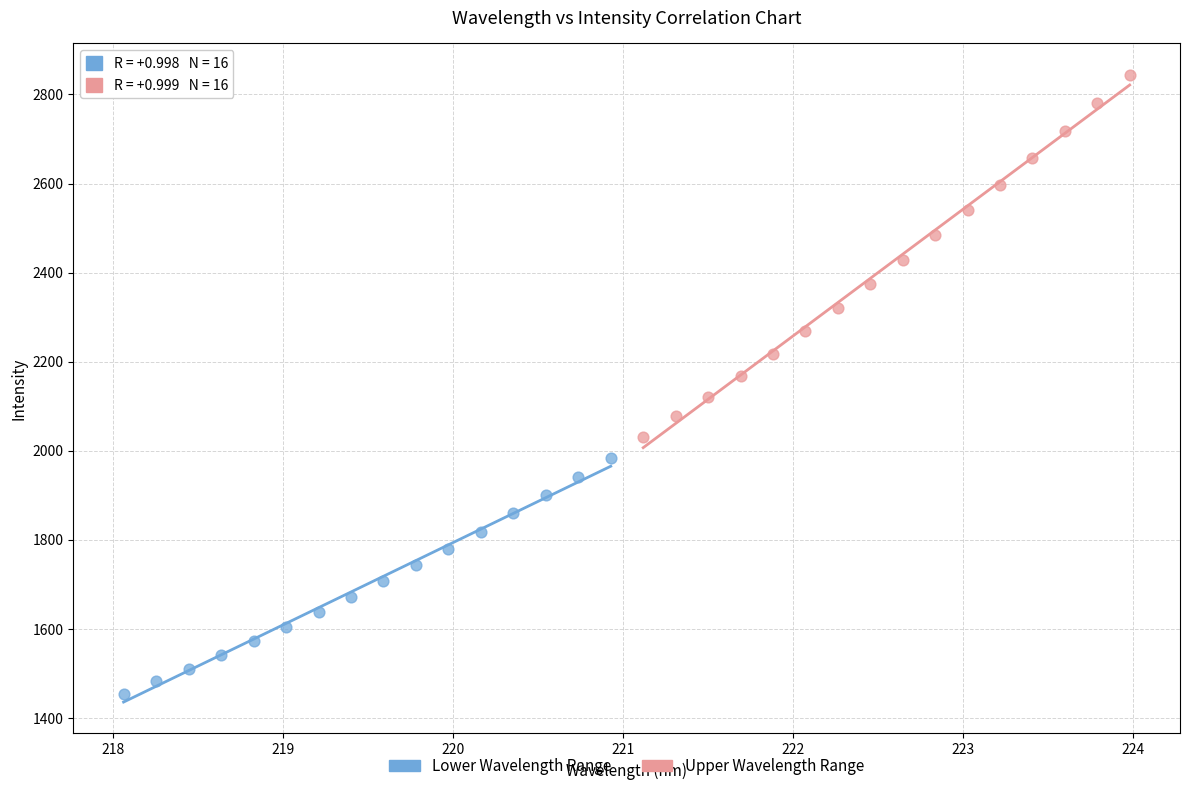

What are all the series names shown in the legend?

Lower Wavelength Range, Upper Wavelength Range